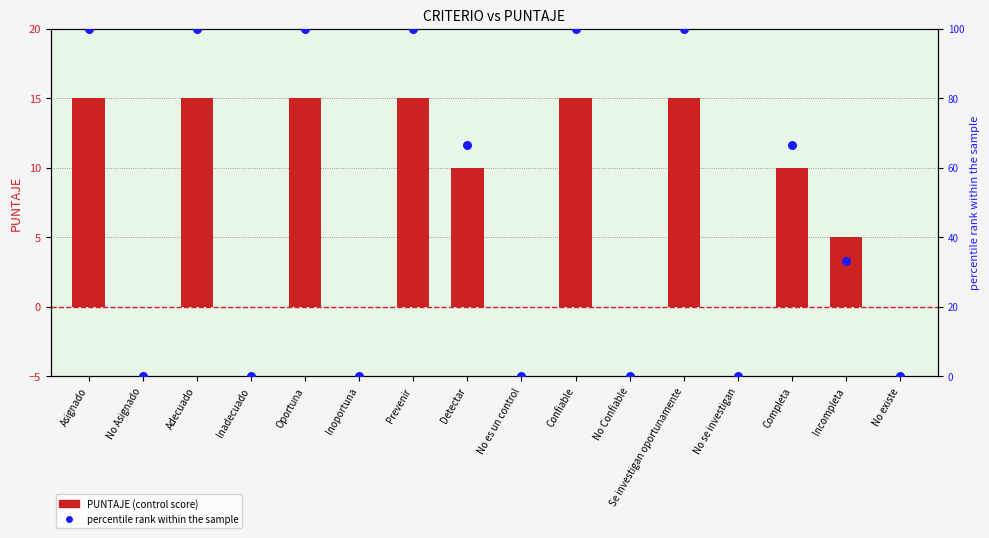

Which series reaches the maximum Y coordinate?

percentile rank